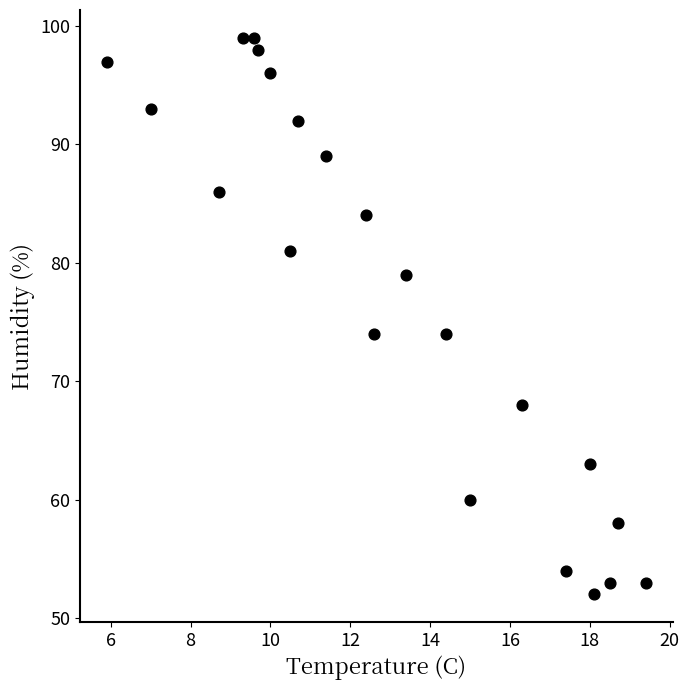

What is the range of Y values (max minus min)?

47